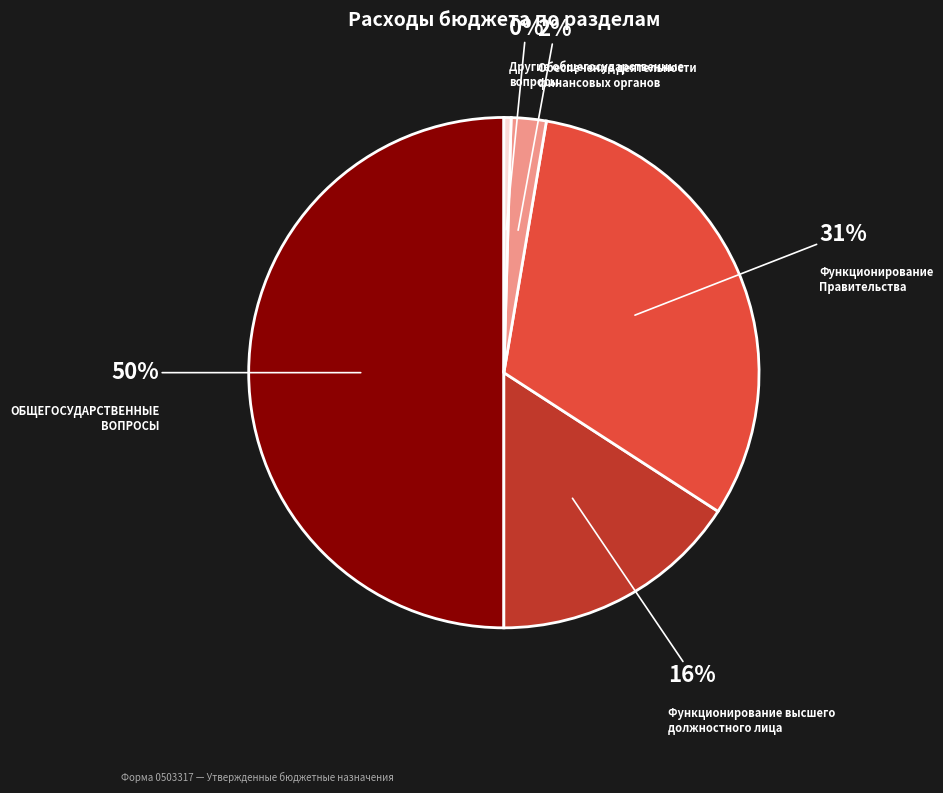

To the nearest percent, what is the average slice percentage?

20%